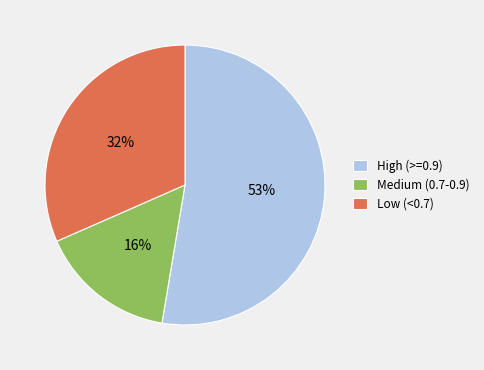

Do Low (<0.7) and Medium (0.7-0.9) together represent more than half of the pie?

No